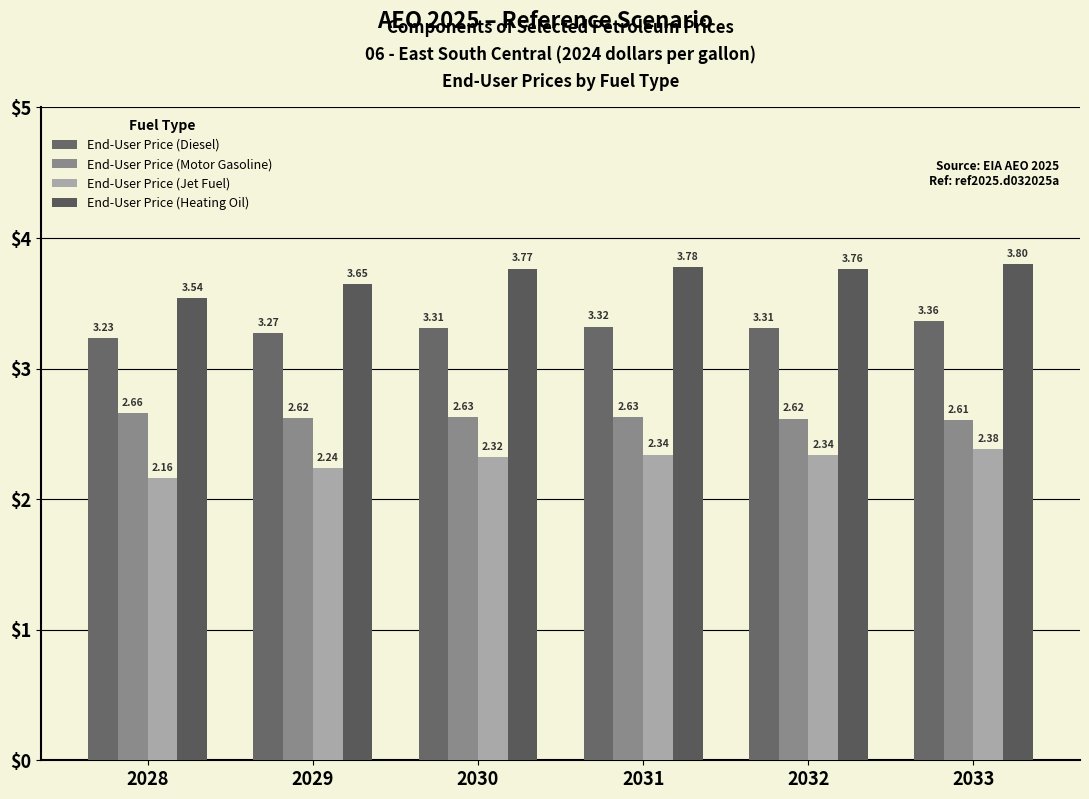

Which series has the largest total across all categories?

End-User Price (Heating Oil)